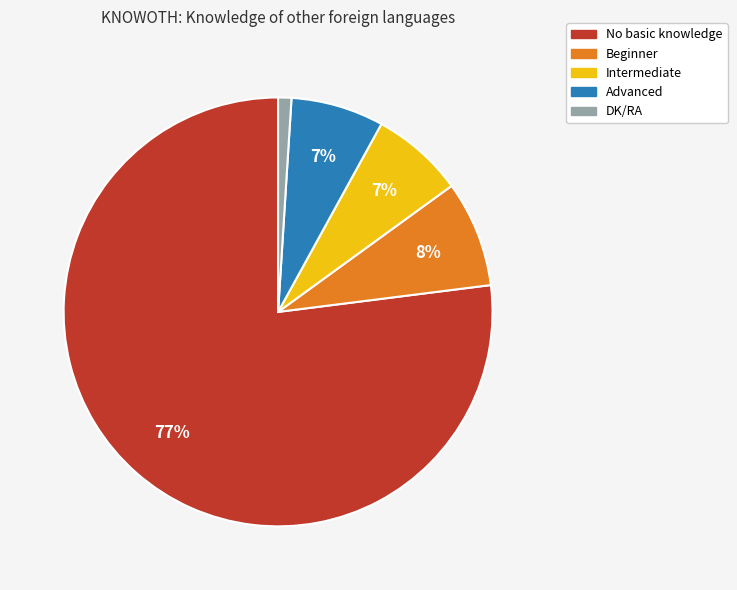

To the nearest percent, what is the difference between the DK/RA and Intermediate slice percentages?

6%